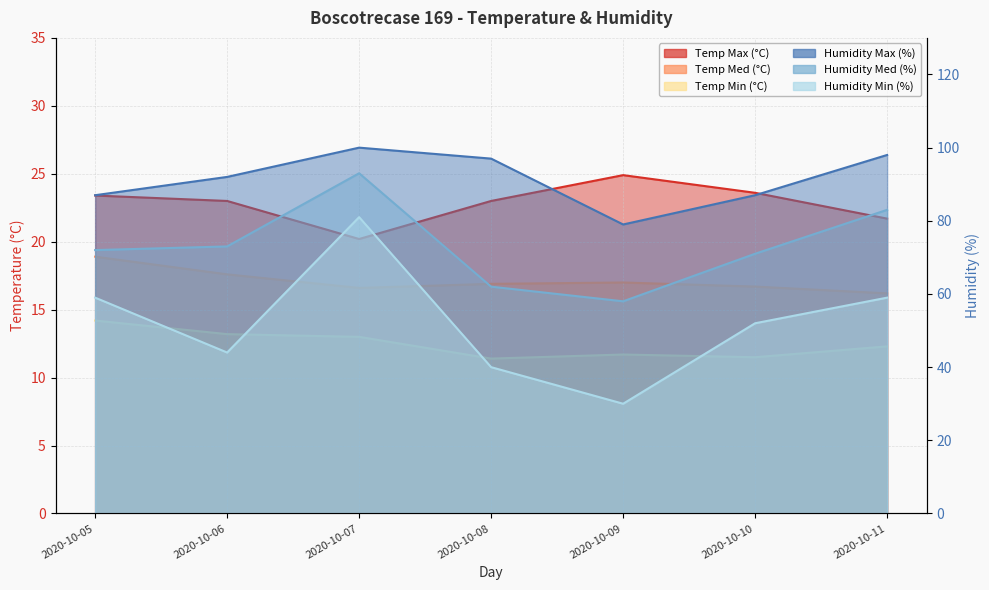

True or false: Humidity Med (%) and Humidity Max (%) intersect in this chart.

False